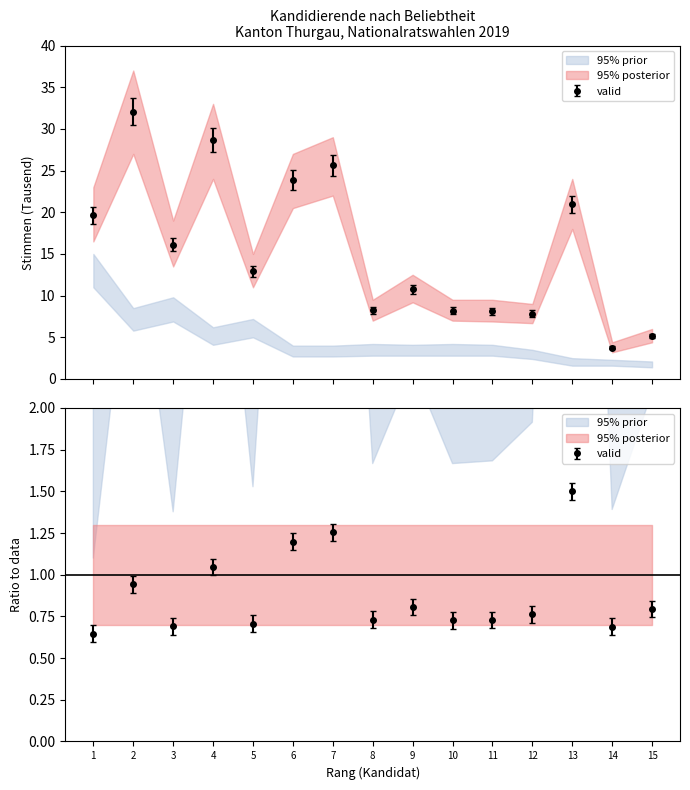

Reading left to right, what are all the values shown in this chart?

19.6	32.0	16.1	28.6	12.9	23.9	25.6	8.2	10.8	8.2	8.1	7.8	20.9	3.8	5.2